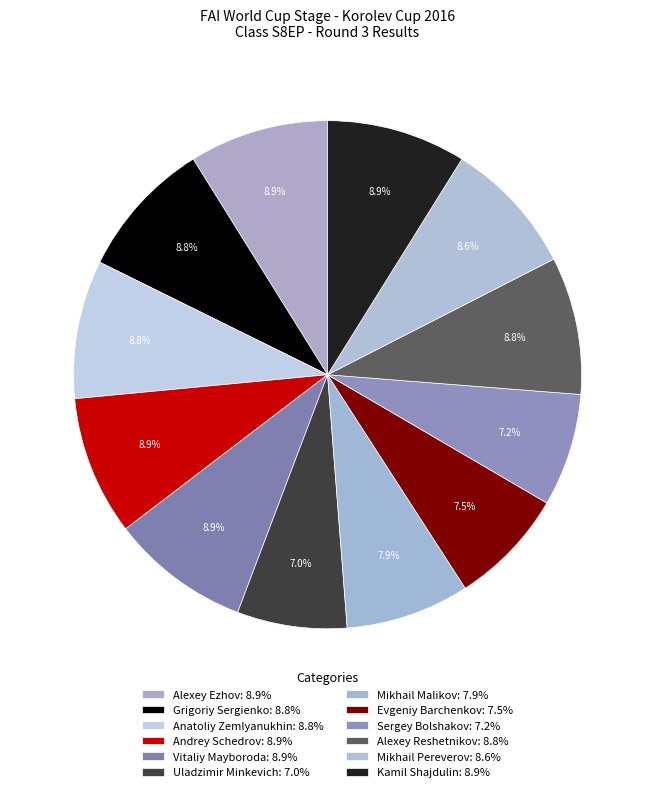

How many segments does this pie chart have?

12